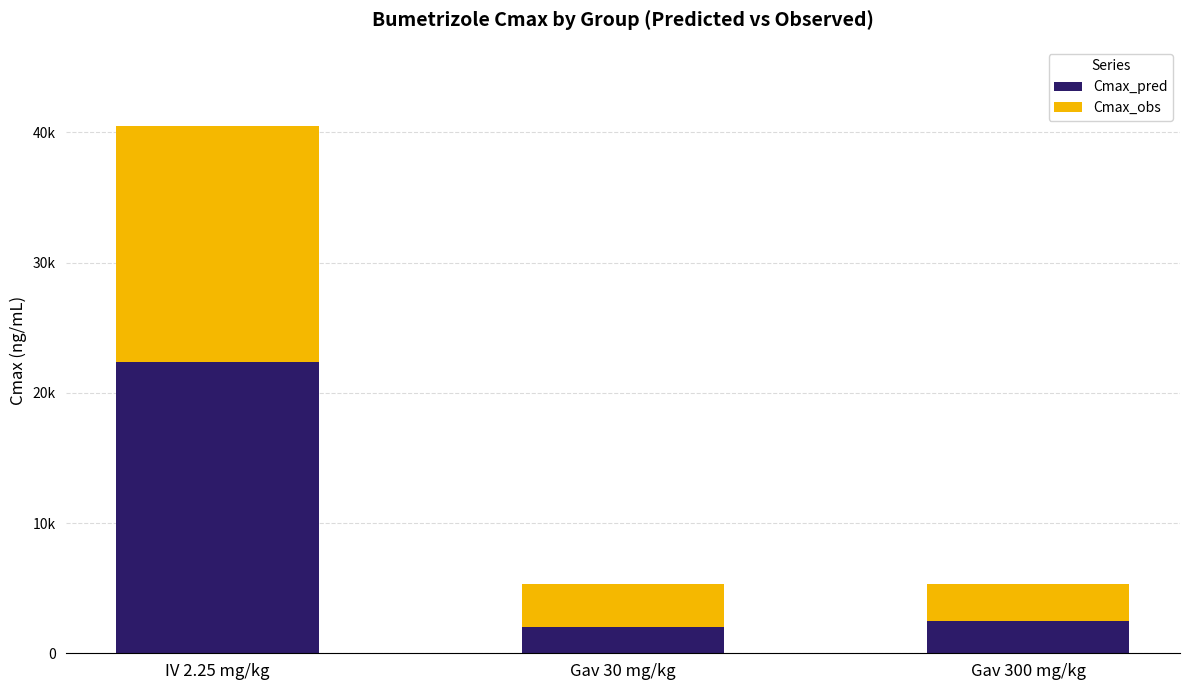

Which has a higher value, Gav 300 mg/kg or IV 2.25 mg/kg?

IV 2.25 mg/kg